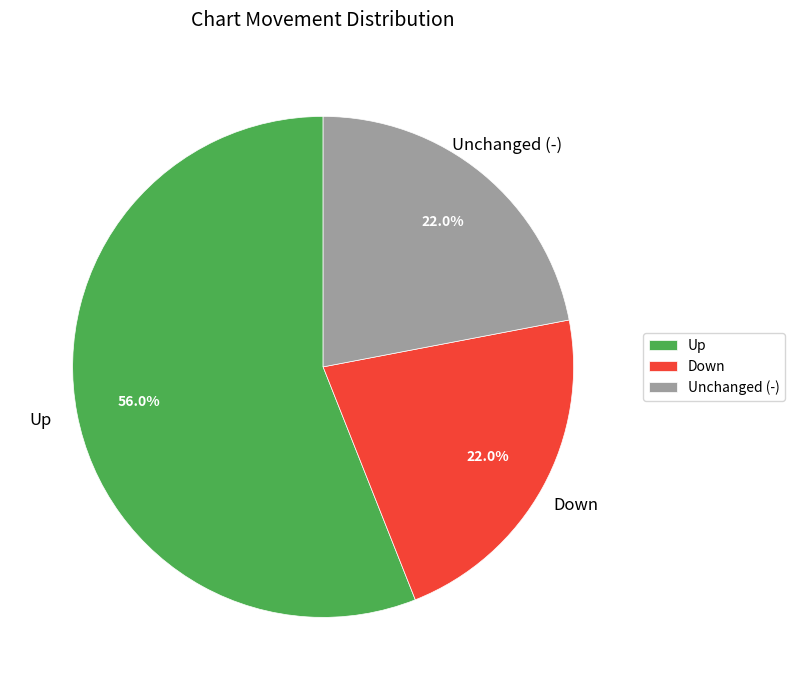

What is the ratio of the value at Unchanged (-) to the value at Up?

0.4